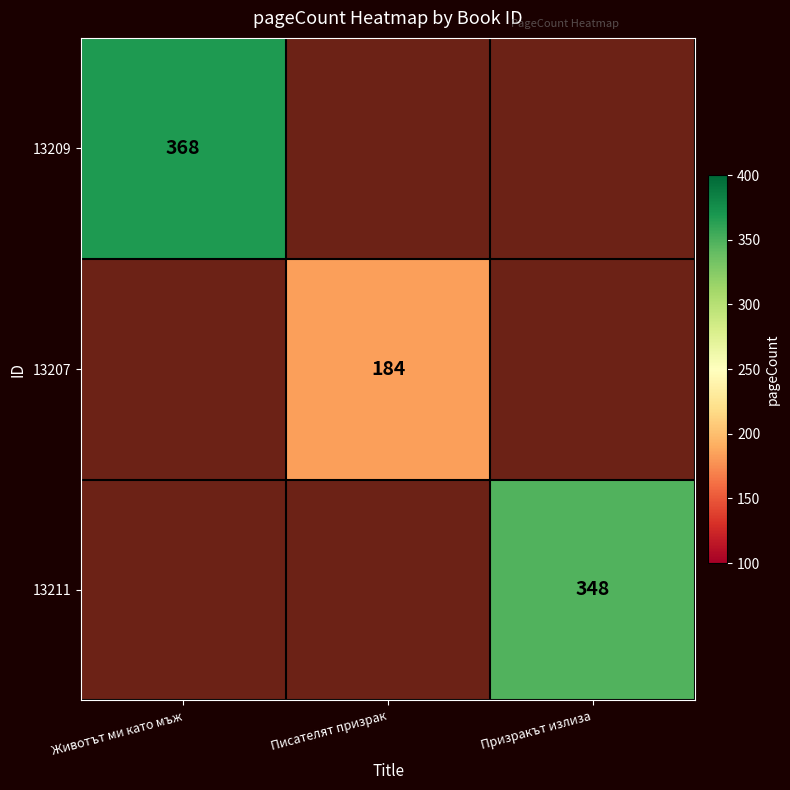

List the labels in order of 13209 value, smallest first.

Животът ми като мъж, Писателят призрак, Призракът излиза